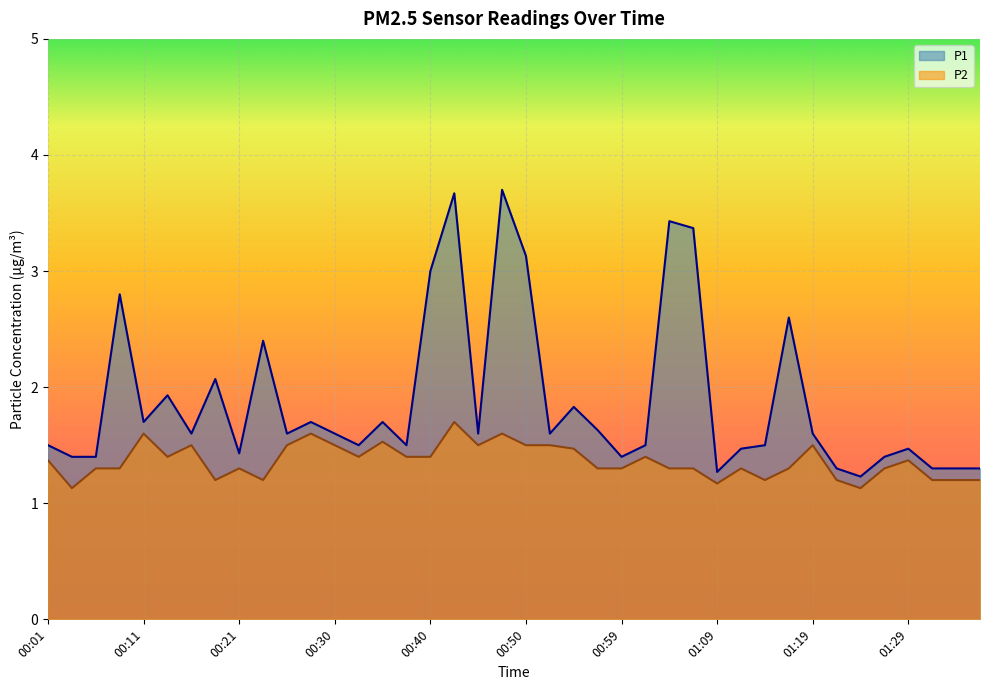

Count the number of categories in the chart.

40